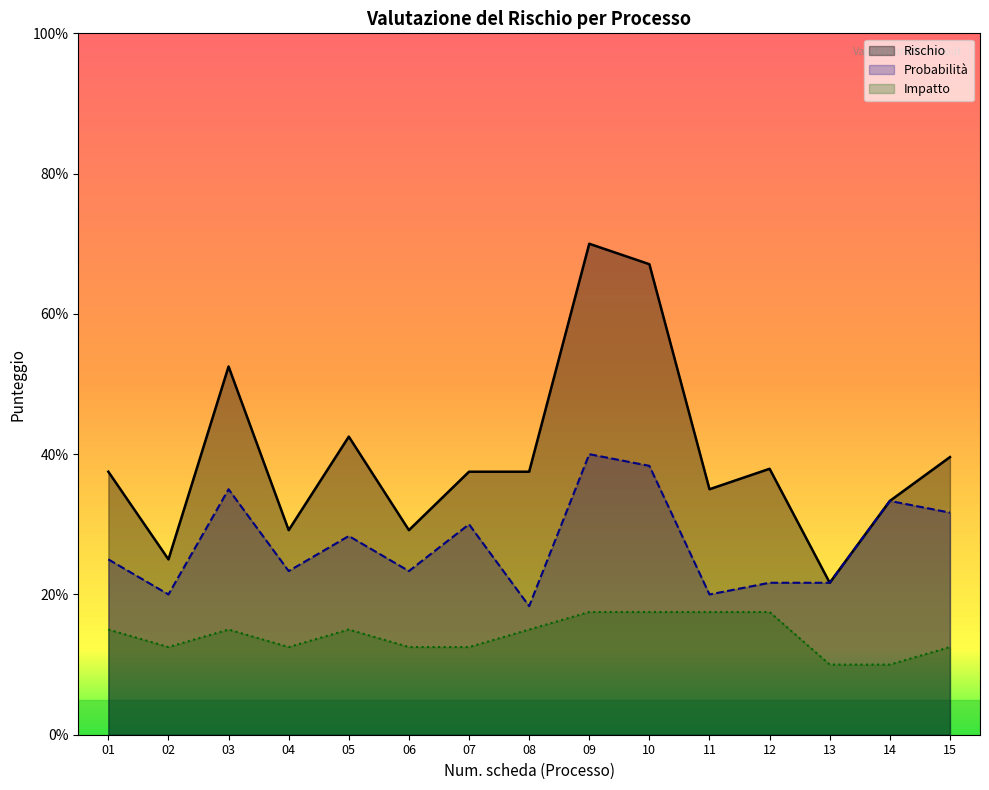

At 09, list the series in order from largest to smallest.

Rischio, Probabilità, Impatto